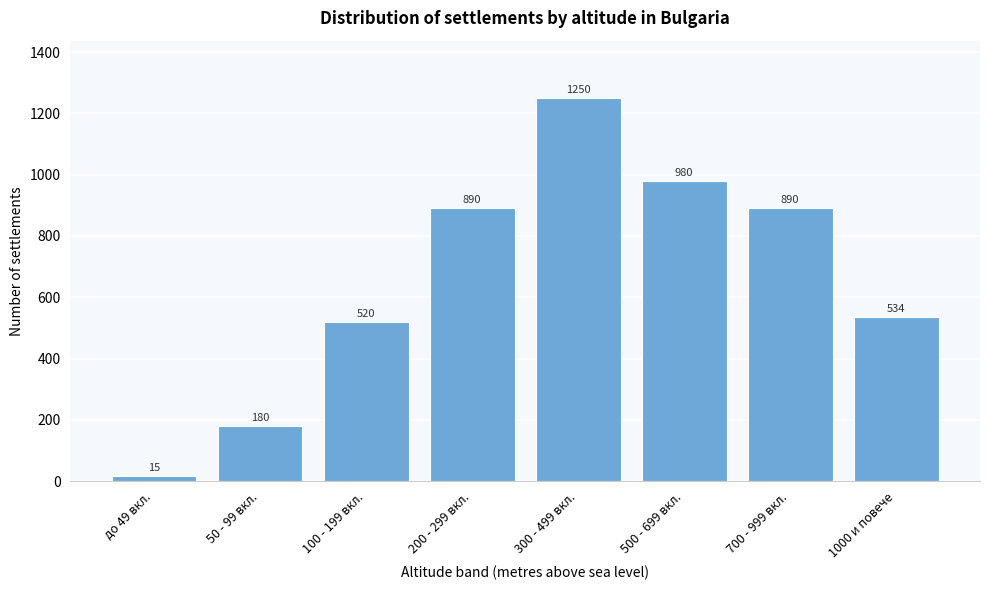

Reading left to right, transcribe all the data shown in this chart.

до 49 вкл.=15	50 - 99 вкл.=180	100 - 199 вкл.=520	200 - 299 вкл.=890	300 - 499 вкл.=1250	500 - 699 вкл.=980	700 - 999 вкл.=890	1000 и повече=534